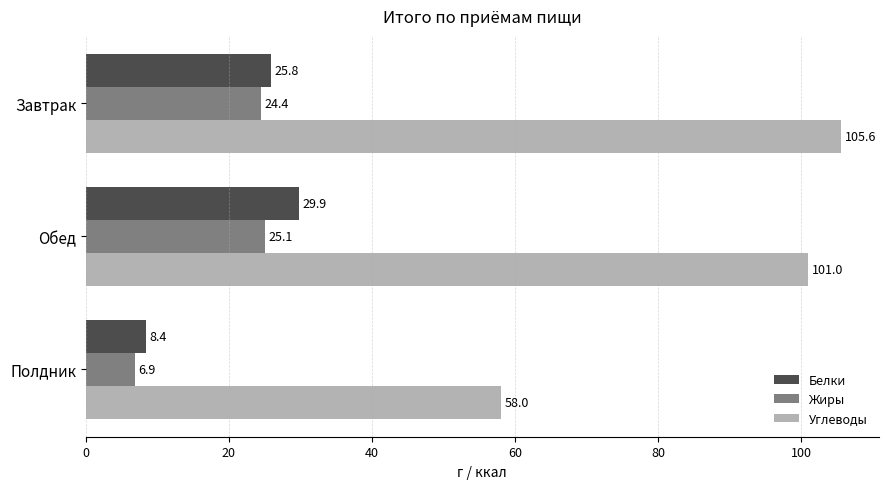

What is the minimum value shown in the chart?

6.9